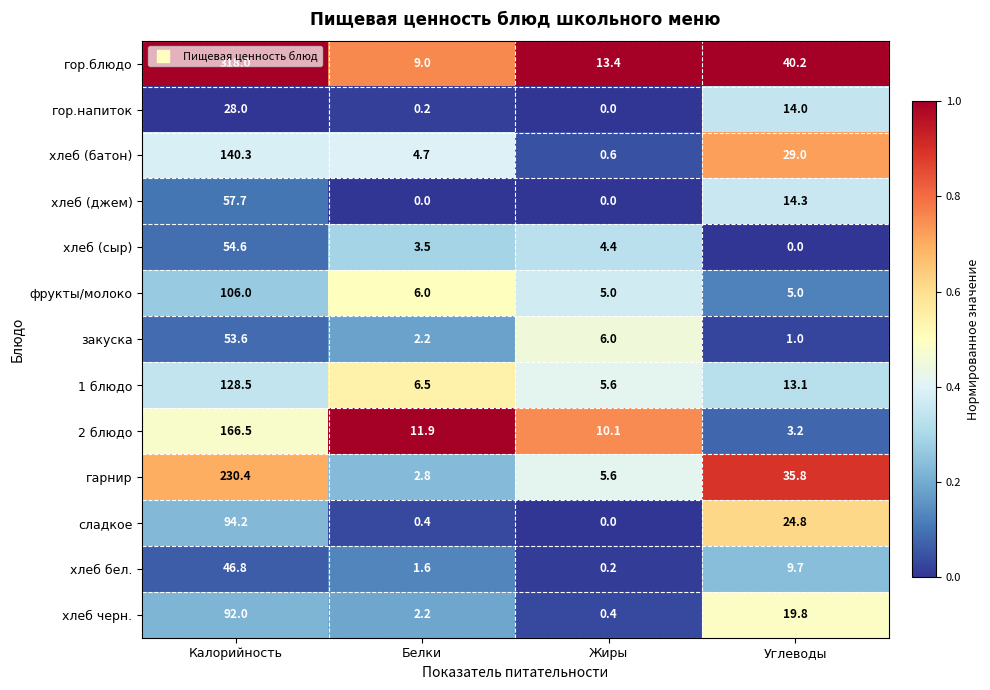

What is the total value across all series at Жиры?

51.3